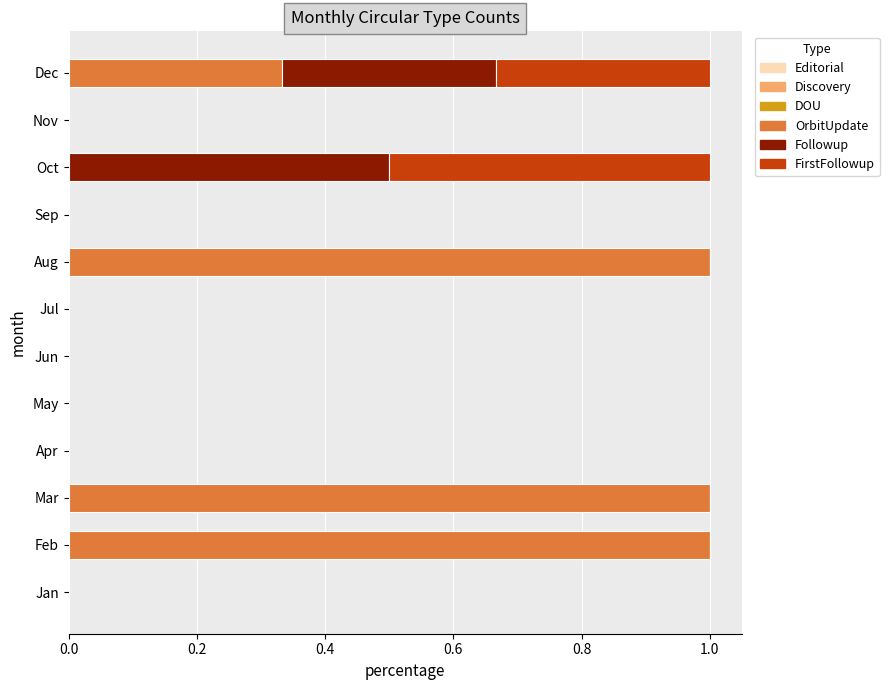

Is it true that OrbitUpdate equals 0.0 at Sep?

True